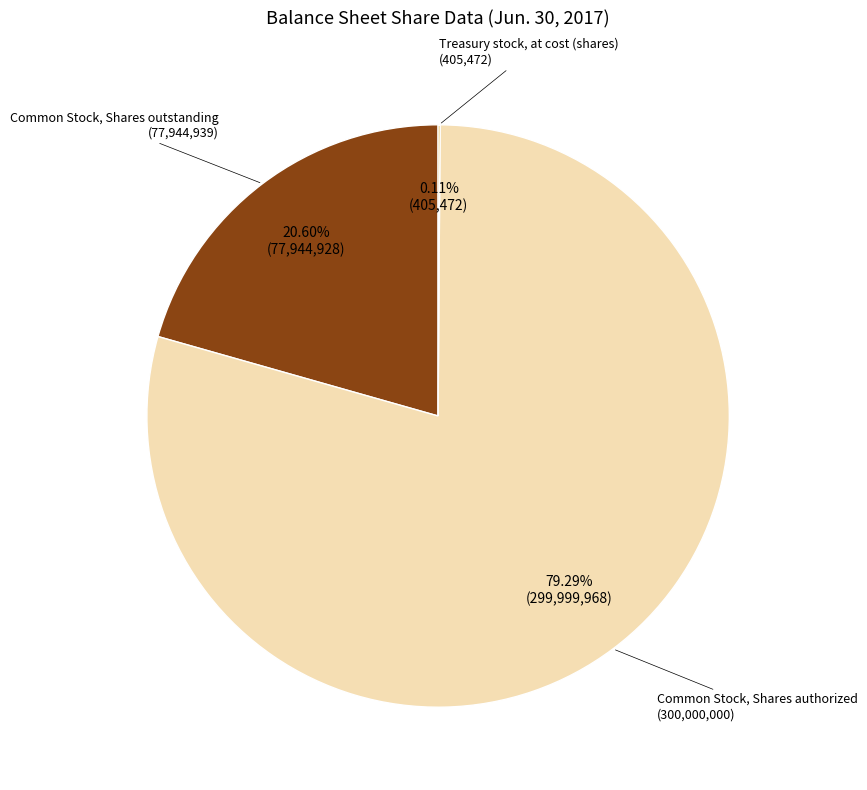

Does any single category account for the majority?

Yes